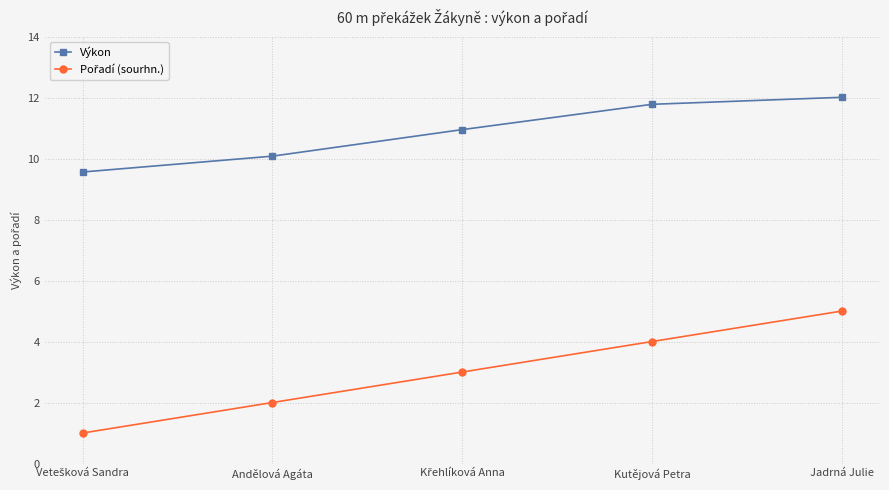

Where does the Výkon series first go above 10?

Andělová Agáta